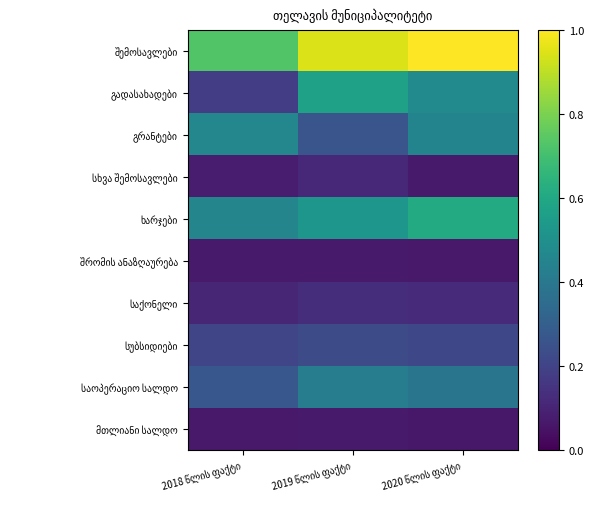

At which label is საქონელი closest to 0?

2018 წლის ფაქტი